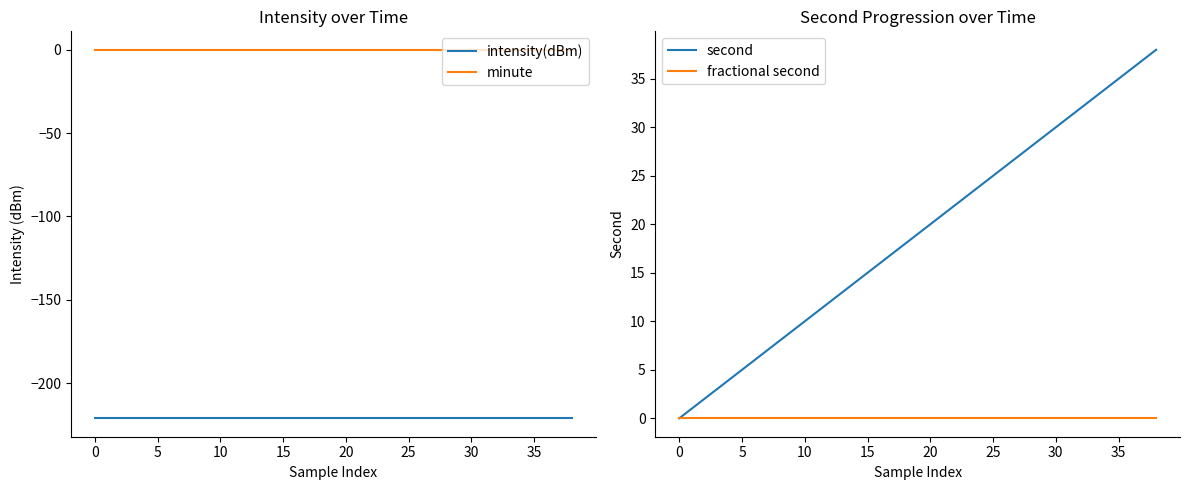

What is the sum of all intensity(dBm) values?

-4420.9